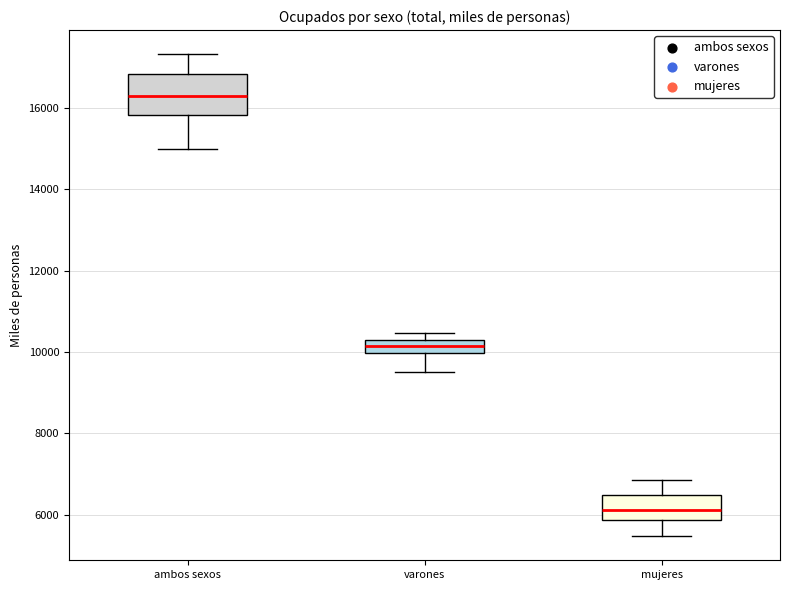

Which box has the highest median line?

ambos sexos